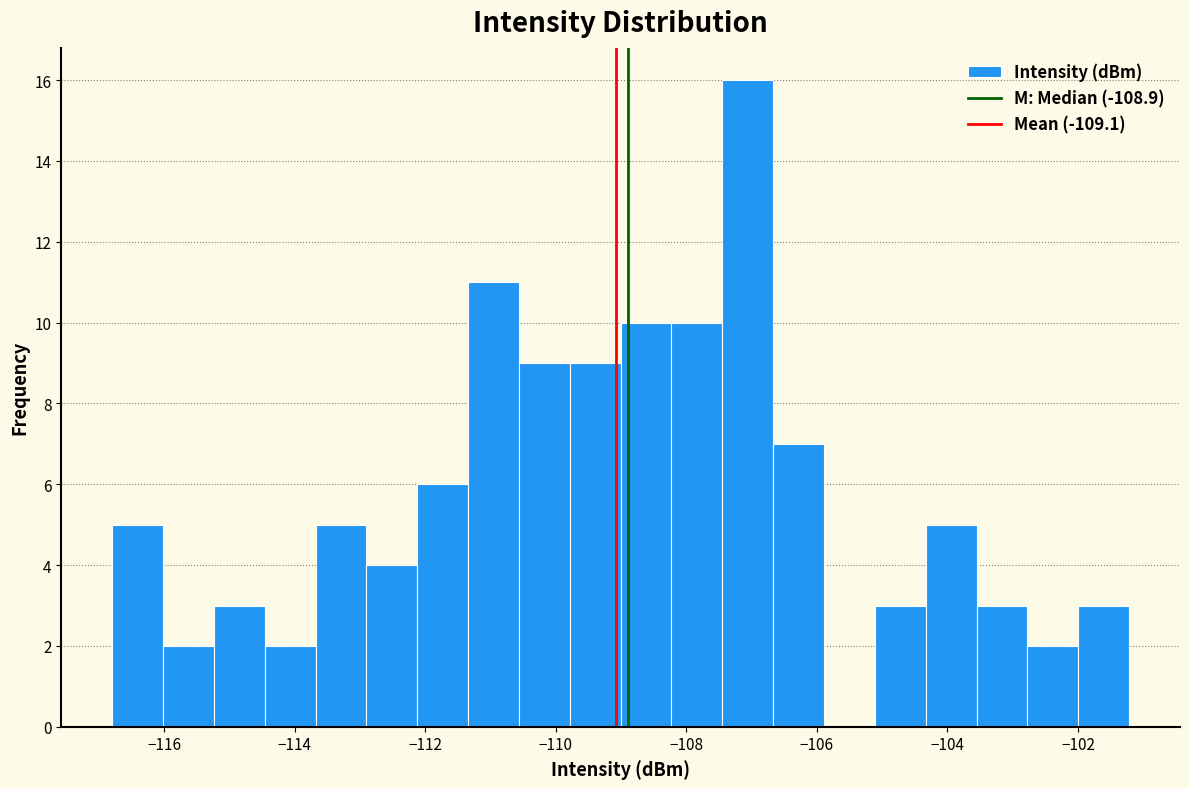

Around what value on the x-axis is the tallest bar? Give the approximate position of its centre, as read against the axis.

-107.0